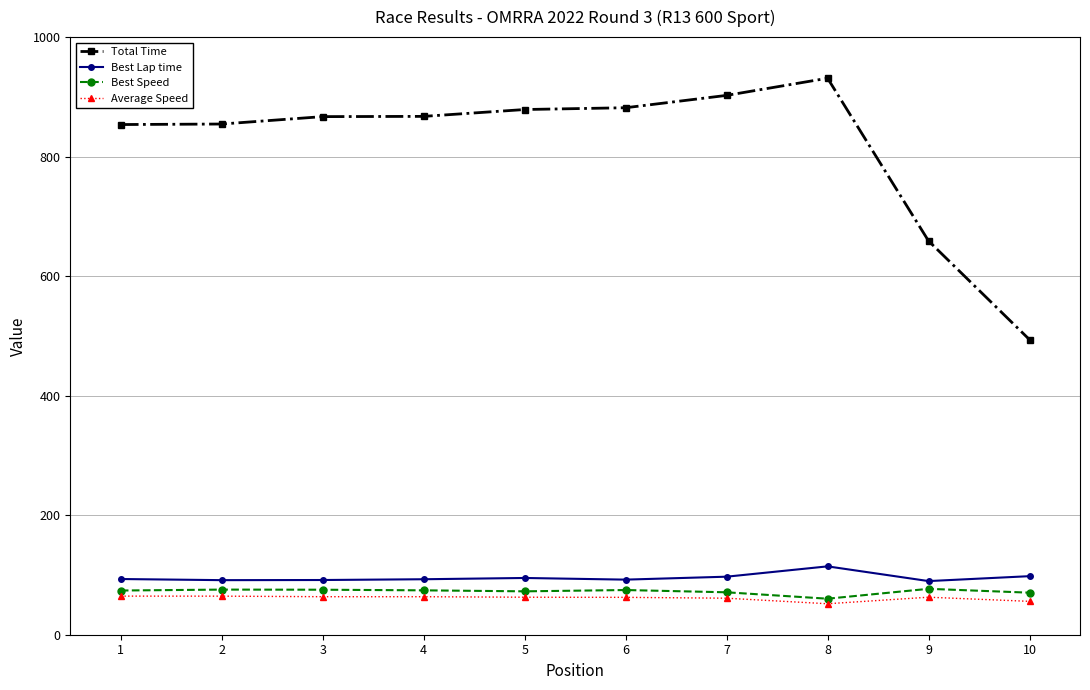

How many distinct data groups are displayed?

4